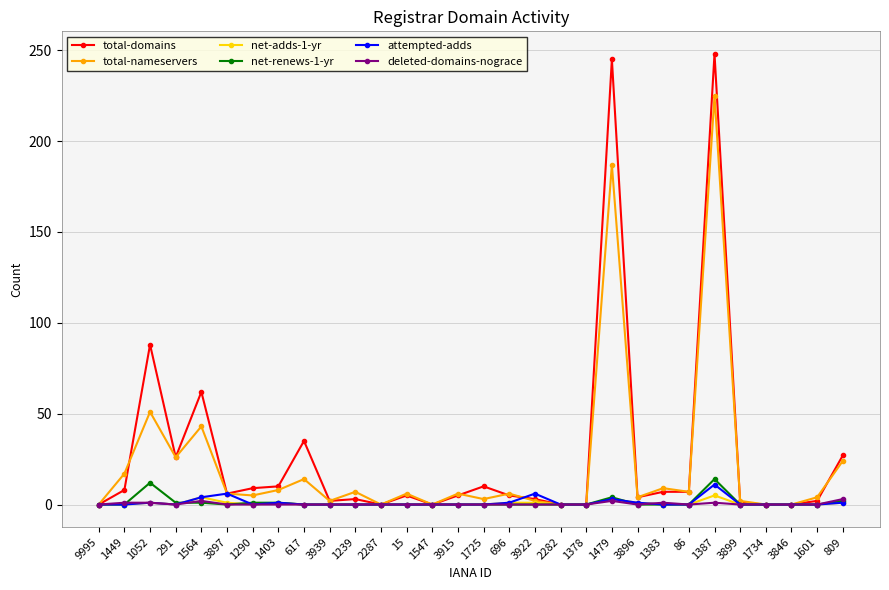

What is the label of the 6th point from the left?

3897